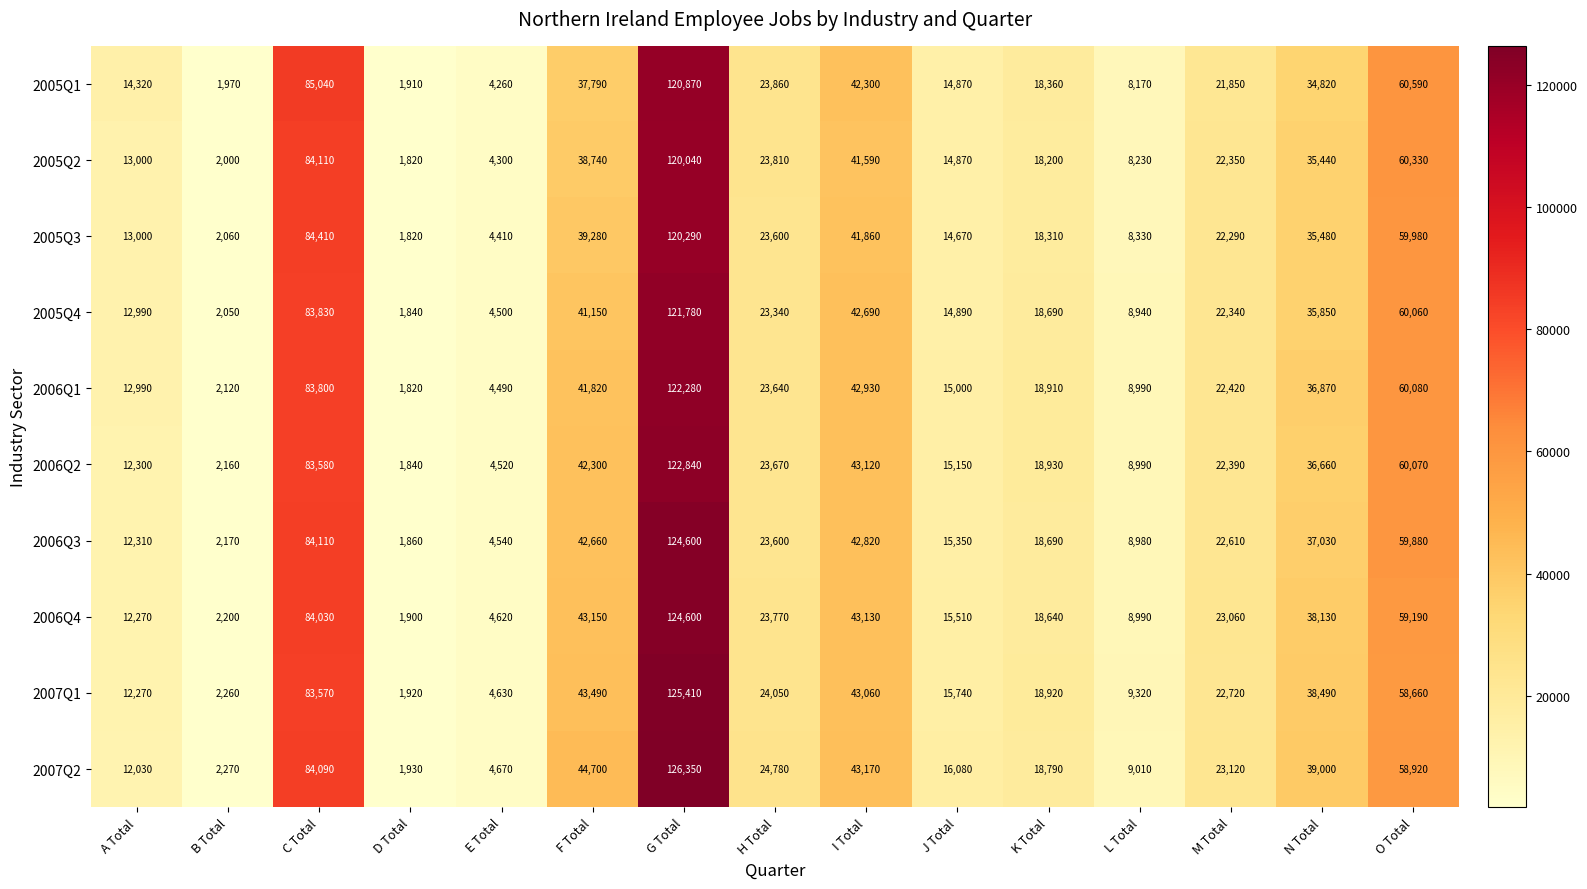

The 2006Q2 series shows 22583 at I Total. True or false?

False